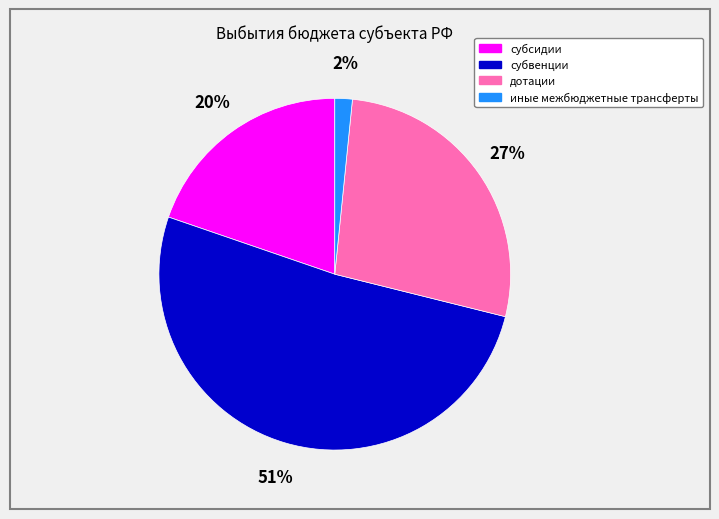

How many slices are in this pie chart?

4